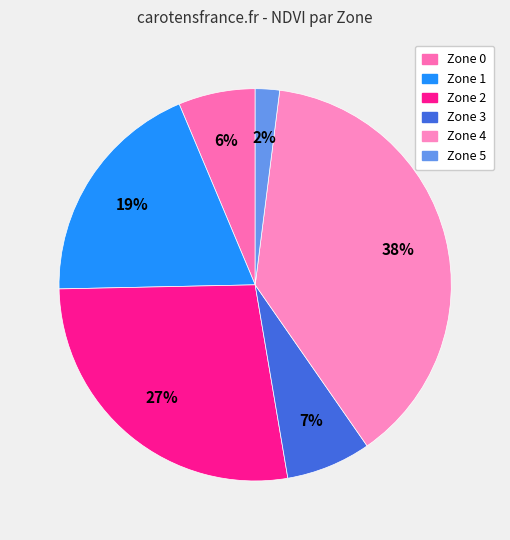

Combined, do Zone 1 and Zone 0 account for over 50%?

No